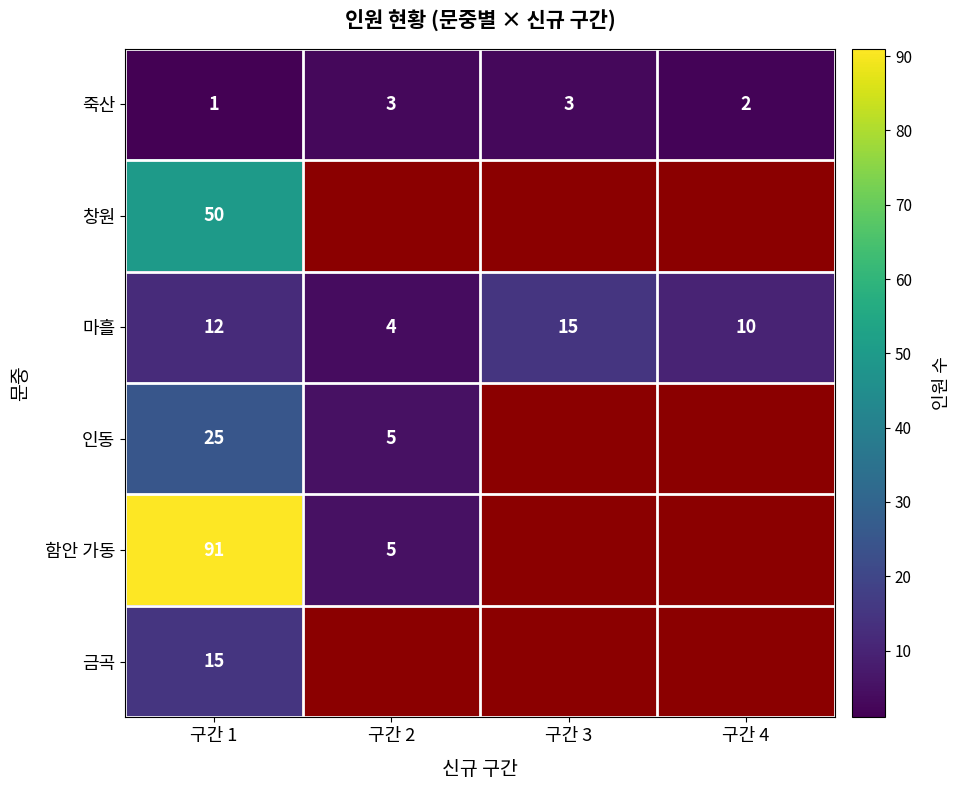

Read the 마흘 value at 구간 3.

15